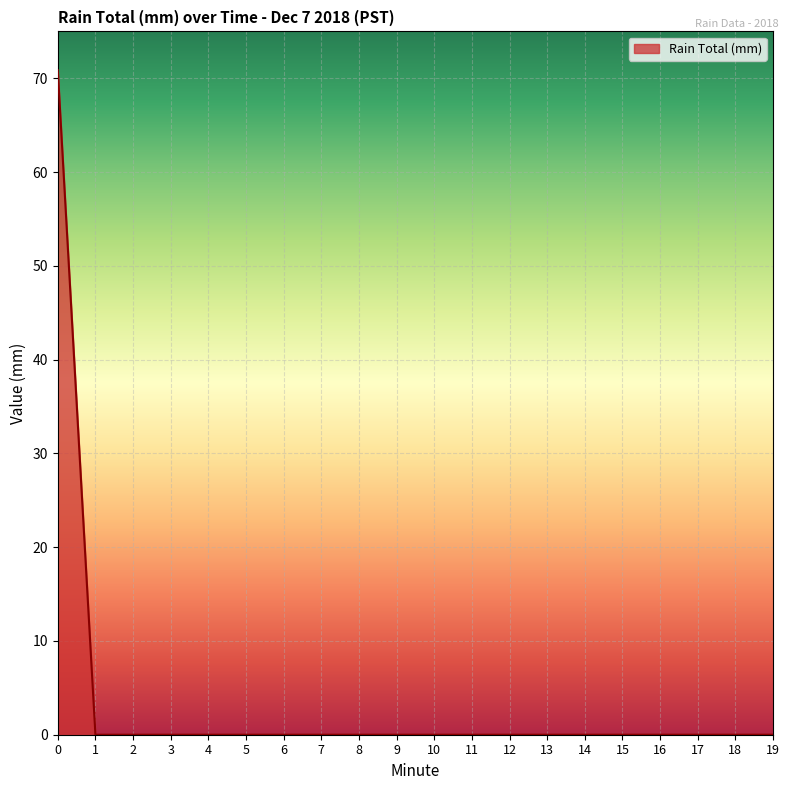

Reading right to left, list all the values displayed in this chart.

0.0	0.0	0.0	0.0	0.0	0.0	0.0	0.0	0.0	0.0	0.0	0.0	0.0	0.0	0.0	0.0	0.0	0.0	0.0	70.9